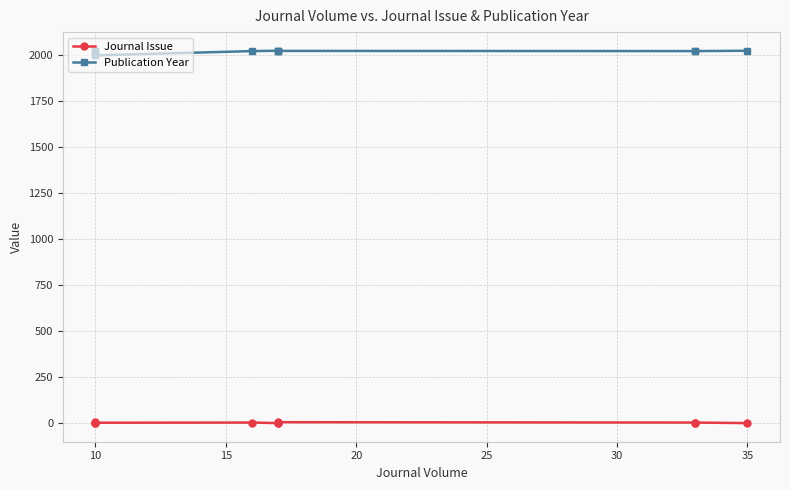

Rank the series by their average value, from highest to lowest.

Publication Year, Journal Issue